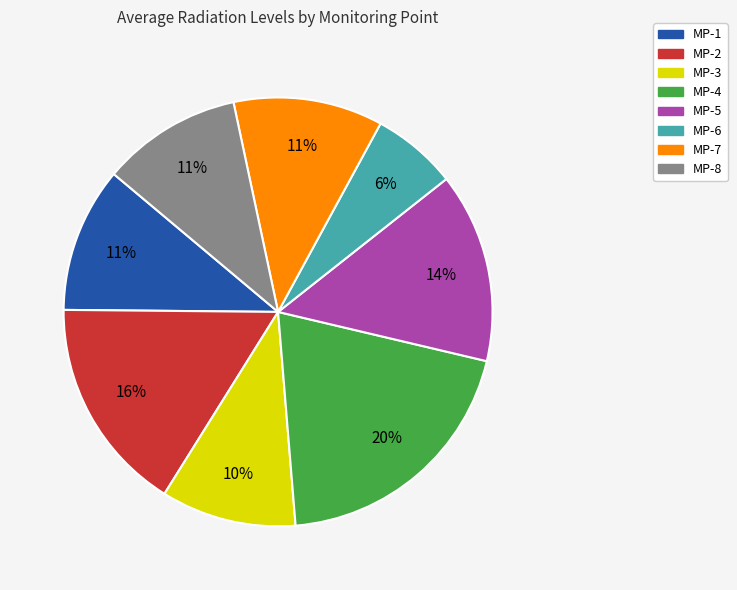

What percentage is the MP-6 slice, to the nearest percent?

6%